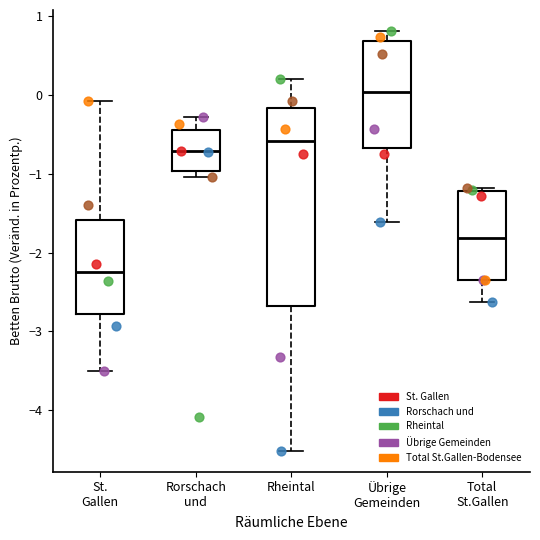

Comparing the boxes themselves (not the whiskers), which one is the tallest?

Rheintal